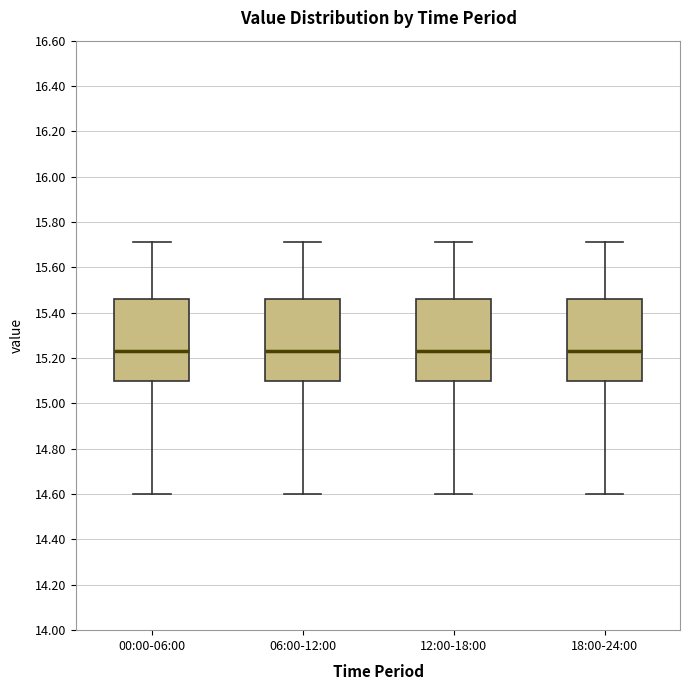

Reading left to right, transcribe this box plot: for each box, give where its median line is, the range the box spans, and where its two whiskers end, as read against the y-axis. The values are not printed on the chart, so give them approximately, as read against the axis.

00:00-06:00: median 15.24, box 15.10 to 15.46, whiskers 14.60 to 15.72
06:00-12:00: median 15.24, box 15.10 to 15.46, whiskers 14.60 to 15.72
12:00-18:00: median 15.24, box 15.10 to 15.46, whiskers 14.60 to 15.72
18:00-24:00: median 15.24, box 15.10 to 15.46, whiskers 14.60 to 15.72